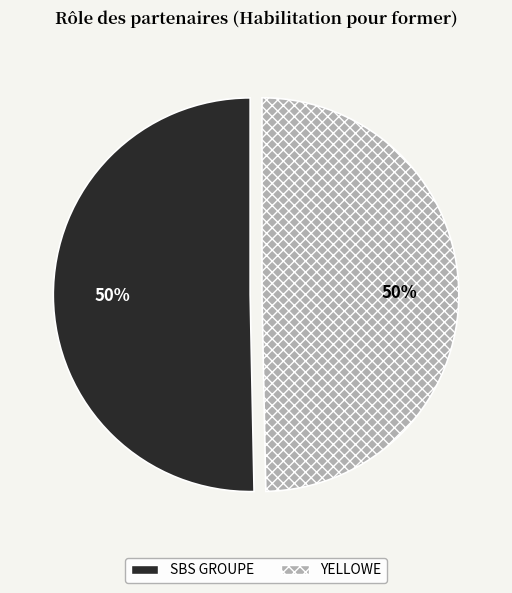

What is the ratio of the value at SBS GROUPE to the value at YELLOWE?

1.0